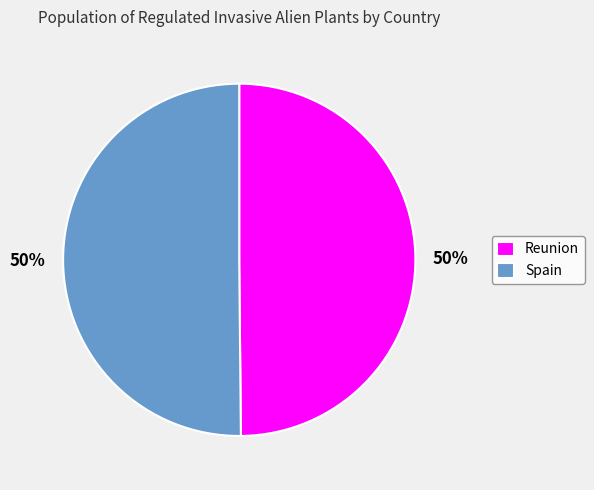

To the nearest percent, what percentage of the pie is Reunion?

50%